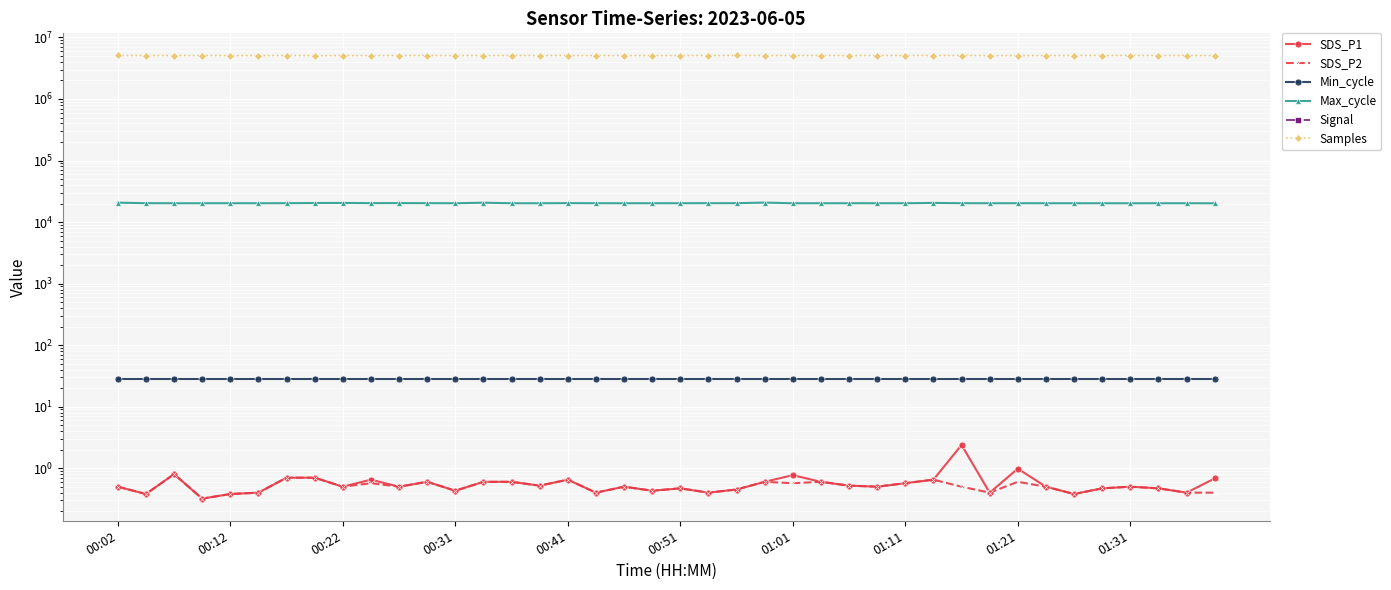

Rank the categories by SDS_P1 value from highest to lowest.

30, 32, 00:22, 24, 01:01, 01:11, 39, 01:31, 16, 29, 11, 13, 14, 23, 25, 28, 15, 26, 00:02, 01:21, 10, 18, 27, 33, 36, 20, 35, 37, 22, 12, 19, 00:51, 17, 21, 31, 38, 00:12, 00:41, 34, 00:31